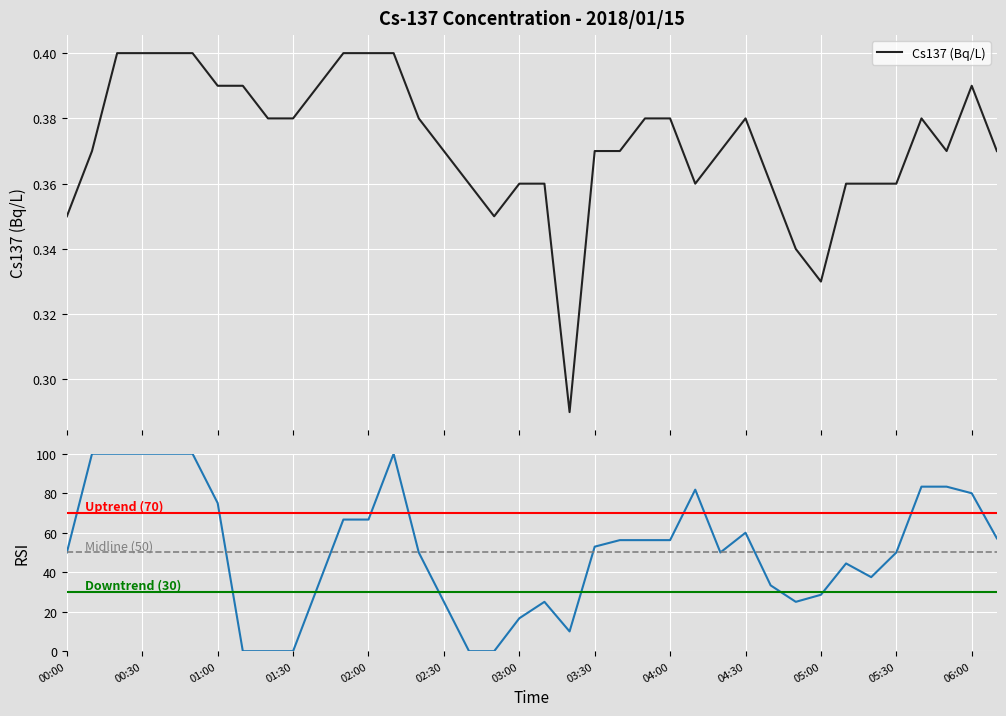

True or false: there are more than 2 points higher than both neighbors.

True